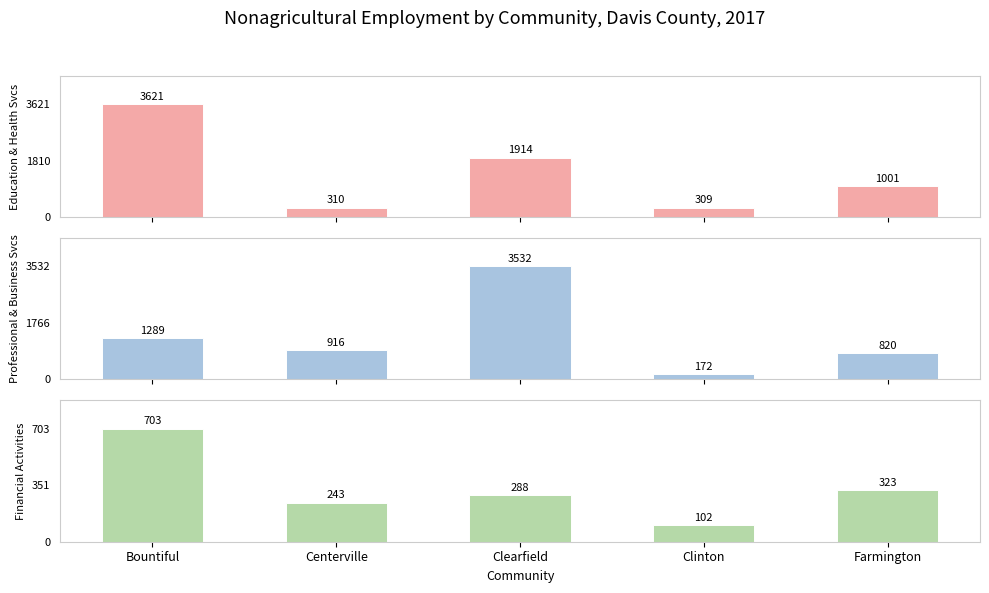

What is the sum of the Financial Activities values at Clinton and Farmington?

425